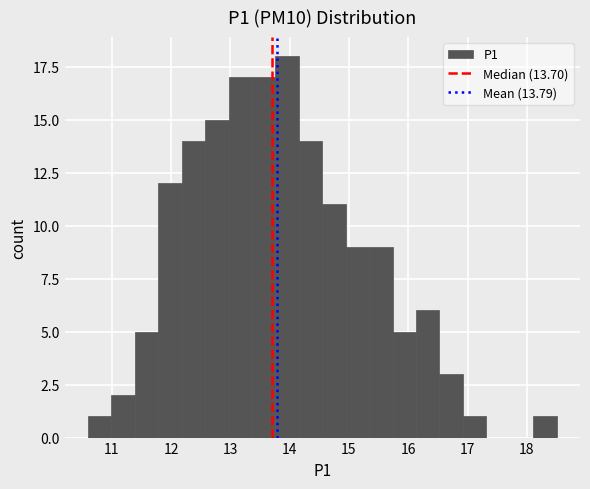

Read against the x-axis, roughly where is the centre of the tallest bar?

14.0